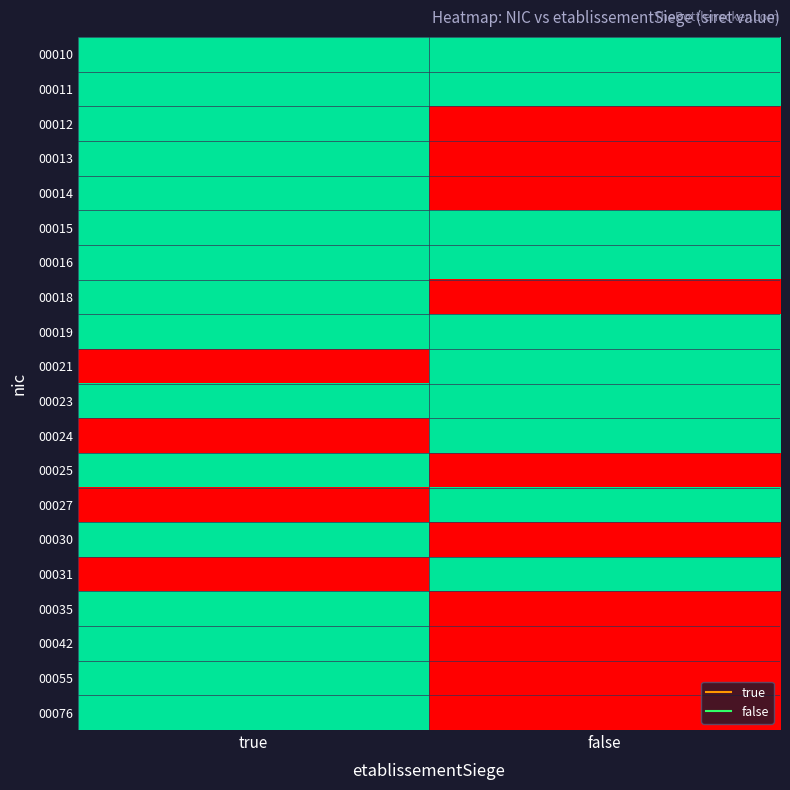

Reading left to right, extract all data points from this chart.

00010: true=31.2	false=31.3
00011: true=31.3	false=31.3
00012: true=31.4	false=0.0
00013: true=31.2	false=0.0
00014: true=31.2	false=0.0
00015: true=31.2	false=31.3
00016: true=31.3	false=31.4
00018: true=30.9	false=0.0
00019: true=30.7	false=31.3
00021: true=0.0	false=31.3
00023: true=31.4	false=31.2
00024: true=0.0	false=31.3
00025: true=31.0	false=0.0
00027: true=0.0	false=30.7
00030: true=31.4	false=0.0
00031: true=0.0	false=31.4
00035: true=30.7	false=0.0
00042: true=31.3	false=0.0
00055: true=31.1	false=0.0
00076: true=31.3	false=0.0